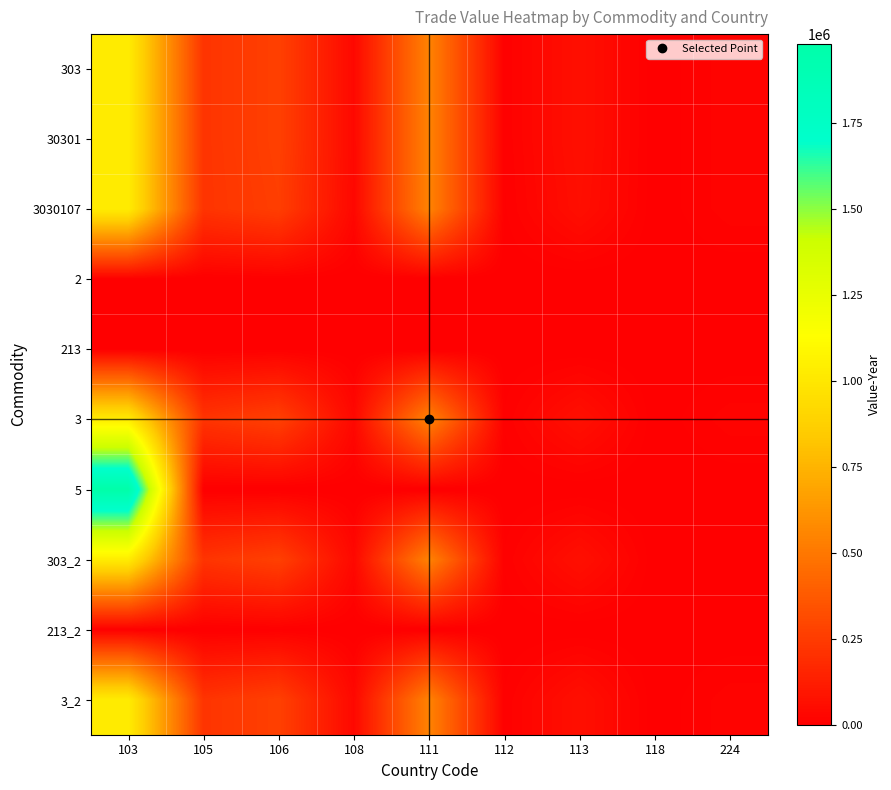

Reading right to left, extract all data points from this chart.

303: 224=20226	118=945	113=68179	112=9007	111=547574	108=36511	106=270481	105=219206	103=1028208
30301: 224=20226	118=945	113=68179	112=9007	111=547574	108=36511	106=270481	105=219206	103=1028208
3030107: 224=20226	118=945	113=62240	112=6214	111=547574	108=33169	106=261587	105=217841	103=1028208
2: 224=0	118=0	113=0	112=0	111=0	108=0	106=4979	105=0	103=5037
213: 224=0	118=0	113=0	112=0	111=0	108=0	106=4979	105=0	103=5037
3: 224=20226	118=945	113=68179	112=9007	111=547574	108=36511	106=270481	105=219206	103=1028208
5: 224=0	118=0	113=0	112=0	111=0	108=0	106=0	105=0	103=1980887
303_2: 224=0	118=945	113=68179	112=9007	111=547574	108=36511	106=270481	105=219206	103=1028208
213_2: 224=0	118=0	113=0	112=0	111=0	108=0	106=4979	105=0	103=5037
3_2: 224=20226	118=945	113=68179	112=9007	111=547574	108=36511	106=270481	105=219206	103=1028208